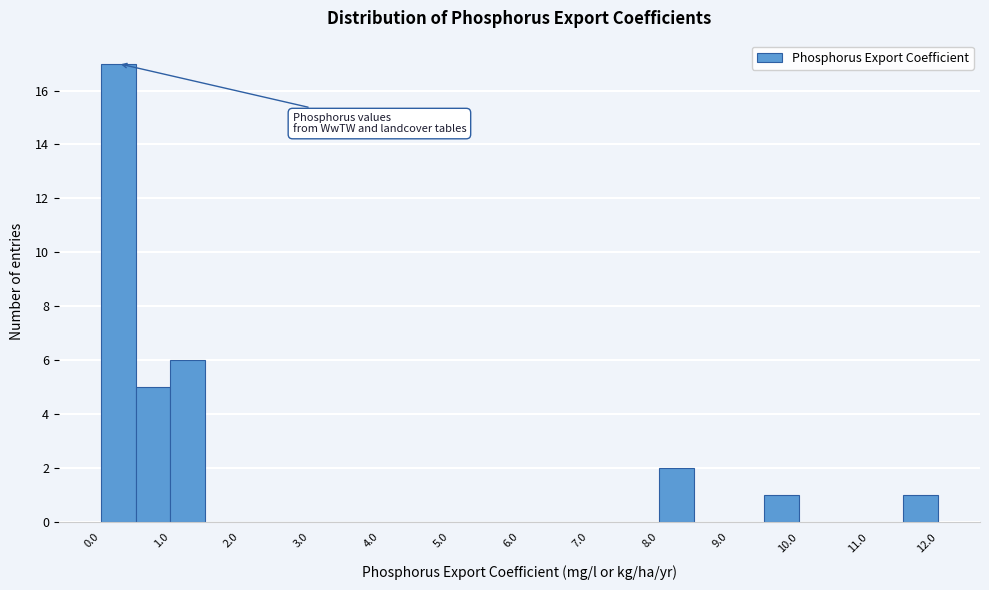

How tall is the bar that spans 11.5 to 12.0 on the x-axis? The values are not printed on the chart, so give them approximately, as read against the axis.

1